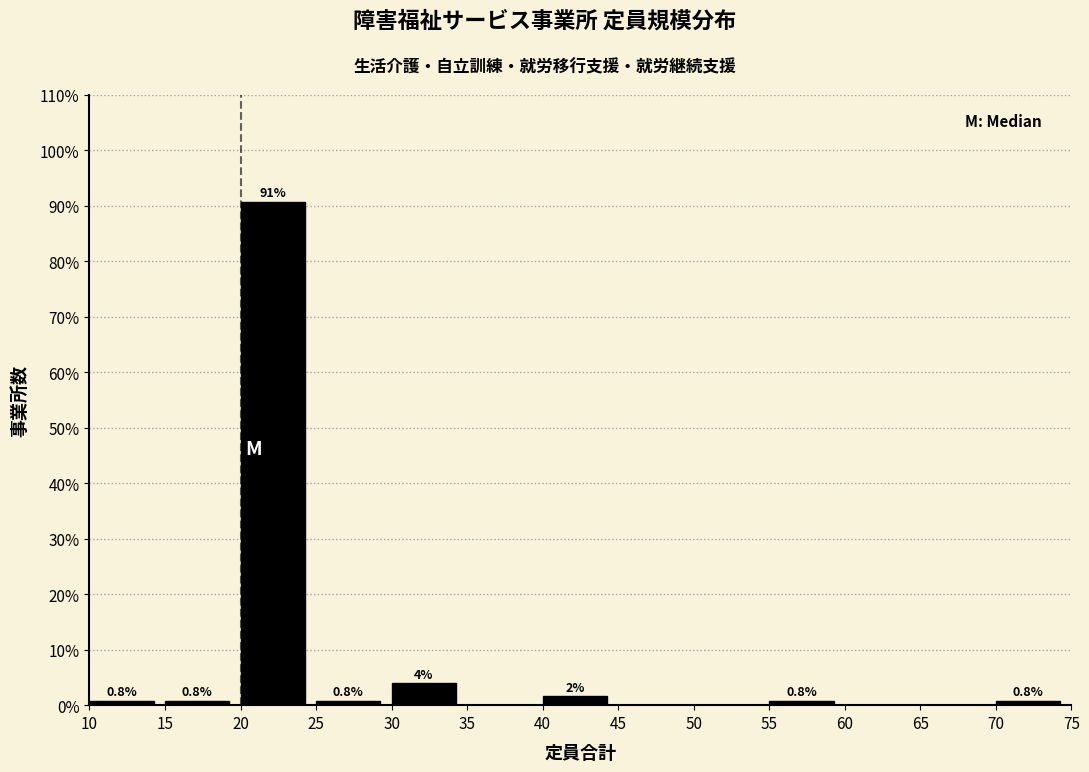

Which range on the x-axis has the tallest bar?

20 to 25